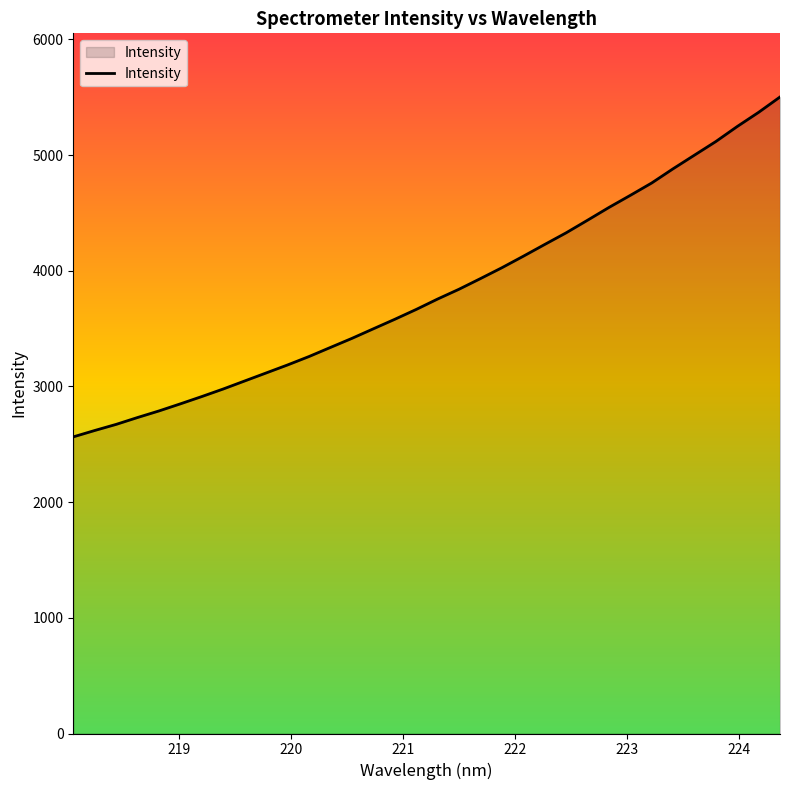

What is the greatest value displayed?

5502.4